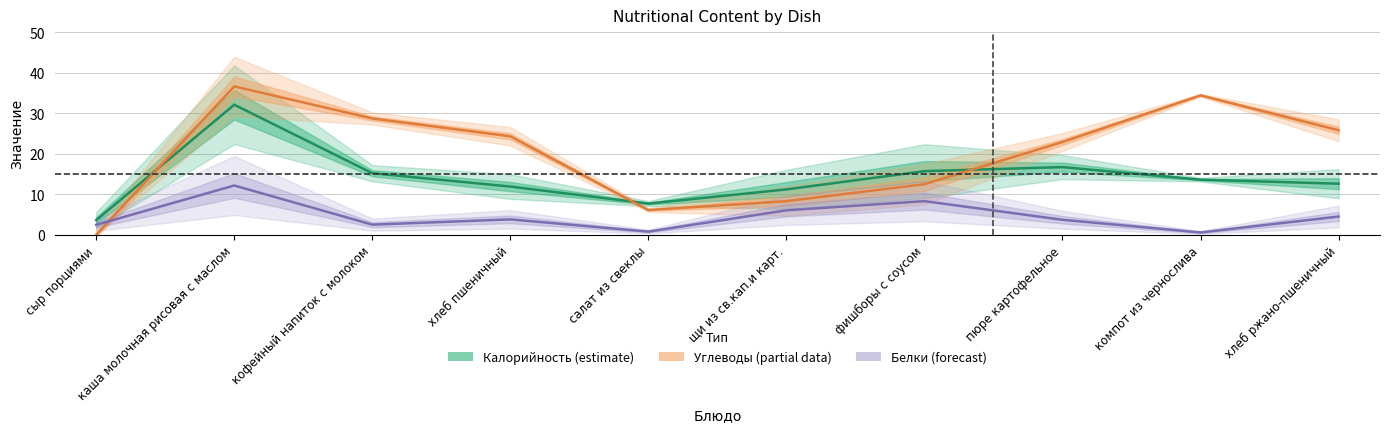

What position from the left is компот из чернослива?

9